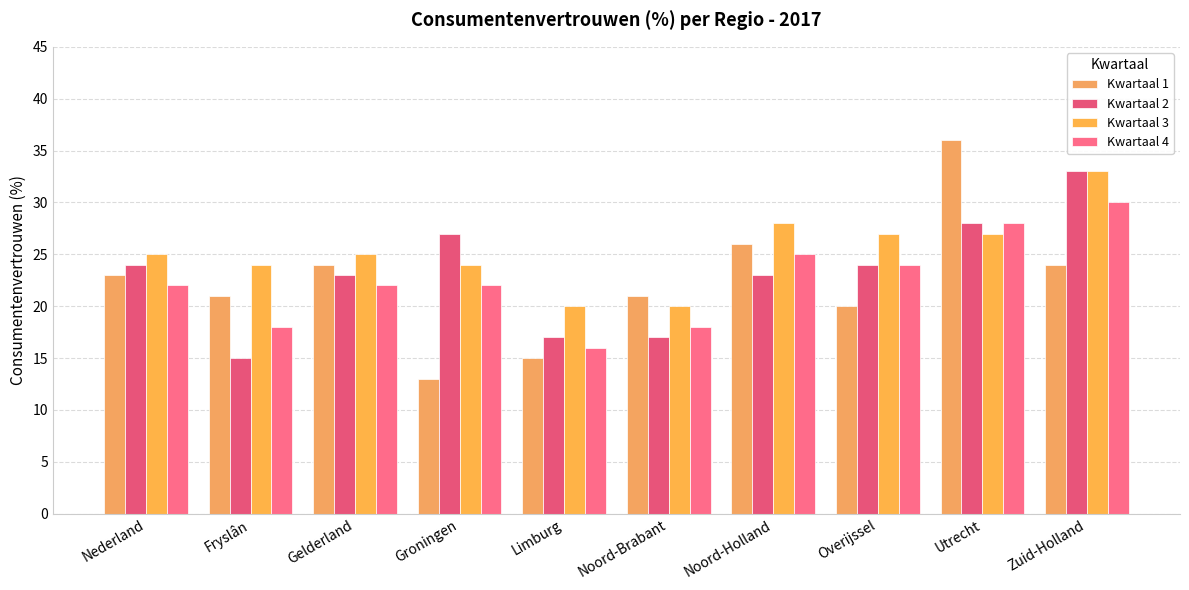

Reading right to left, transcribe all the data shown in this chart.

Kwartaal 1: Zuid-Holland=24	Utrecht=36	Overijssel=20	Noord-Holland=26	Noord-Brabant=21	Limburg=15	Groningen=13	Gelderland=24	Fryslân=21	Nederland=23
Kwartaal 2: Zuid-Holland=33	Utrecht=28	Overijssel=24	Noord-Holland=23	Noord-Brabant=17	Limburg=17	Groningen=27	Gelderland=23	Fryslân=15	Nederland=24
Kwartaal 3: Zuid-Holland=33	Utrecht=27	Overijssel=27	Noord-Holland=28	Noord-Brabant=20	Limburg=20	Groningen=24	Gelderland=25	Fryslân=24	Nederland=25
Kwartaal 4: Zuid-Holland=30	Utrecht=28	Overijssel=24	Noord-Holland=25	Noord-Brabant=18	Limburg=16	Groningen=22	Gelderland=22	Fryslân=18	Nederland=22